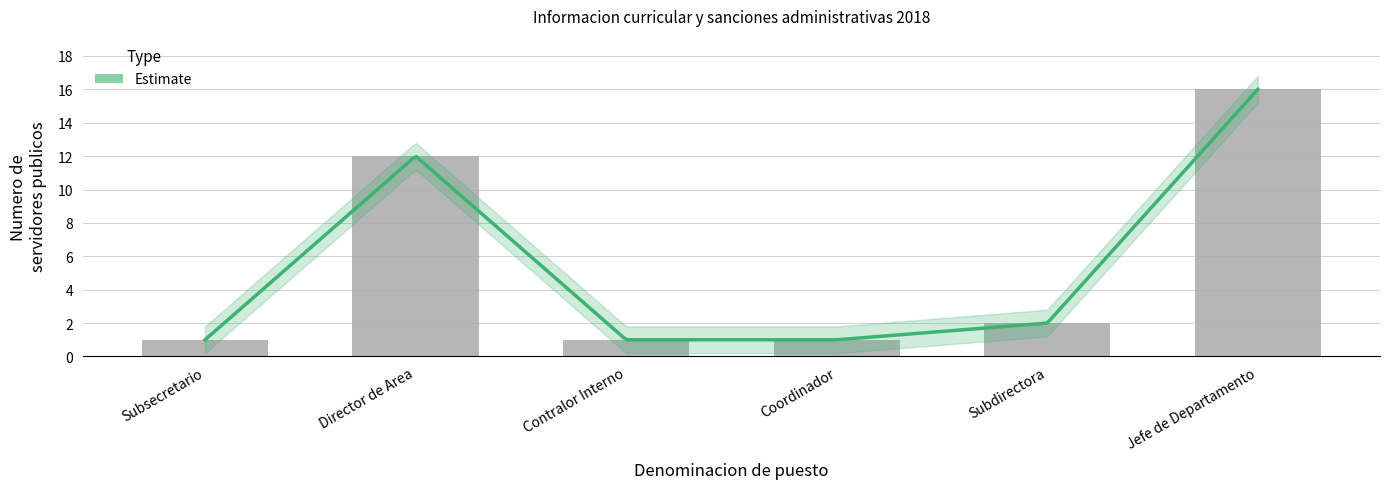

Which has a higher value, Subsecretario or Subdirectora?

Subdirectora